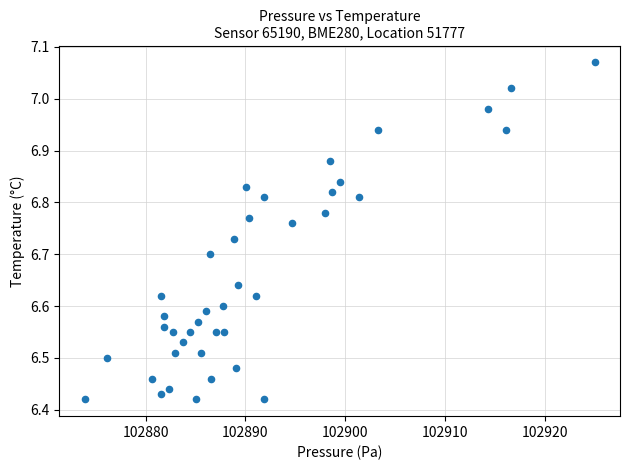

What is the range of X values (max minus min)?

51.1